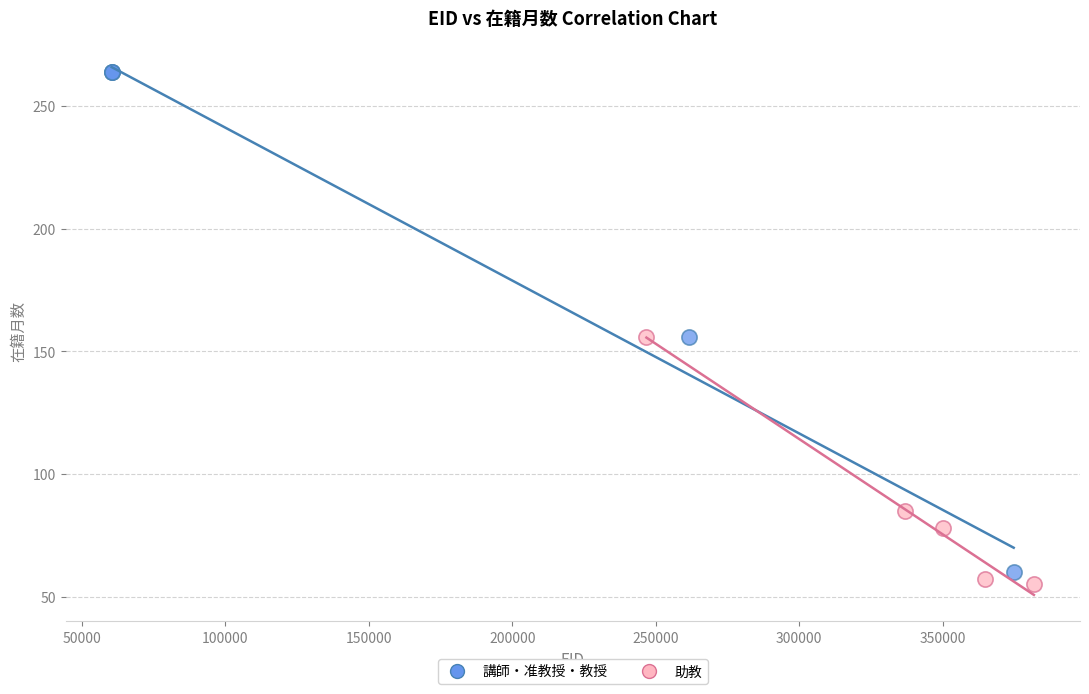

Which series has the largest Y range (max minus min)?

講師・准教授・教授